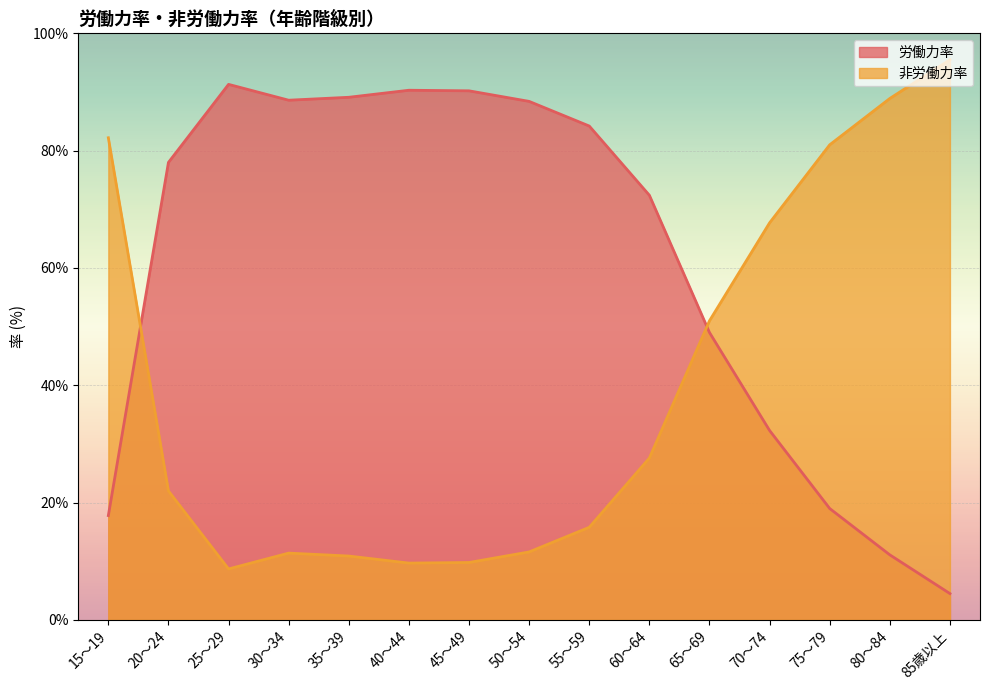

How many times do 労働力率 and 非労働力率 cross each other?

2